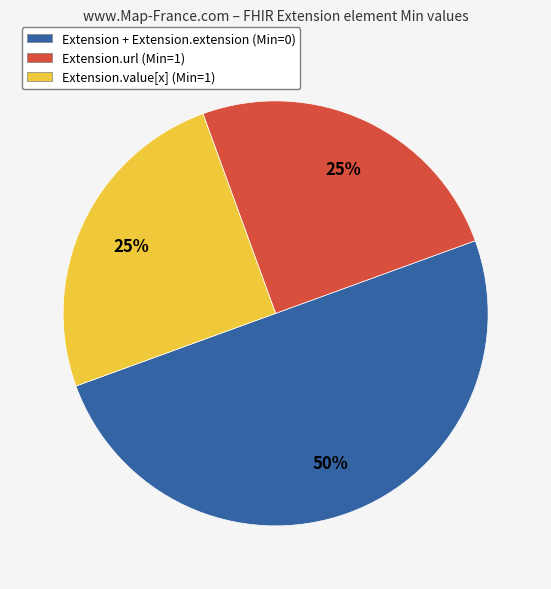

How many segments does this pie chart have?

3